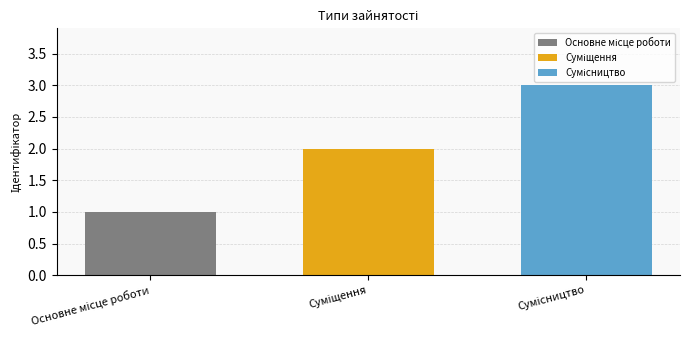

What is the greatest value displayed?

3